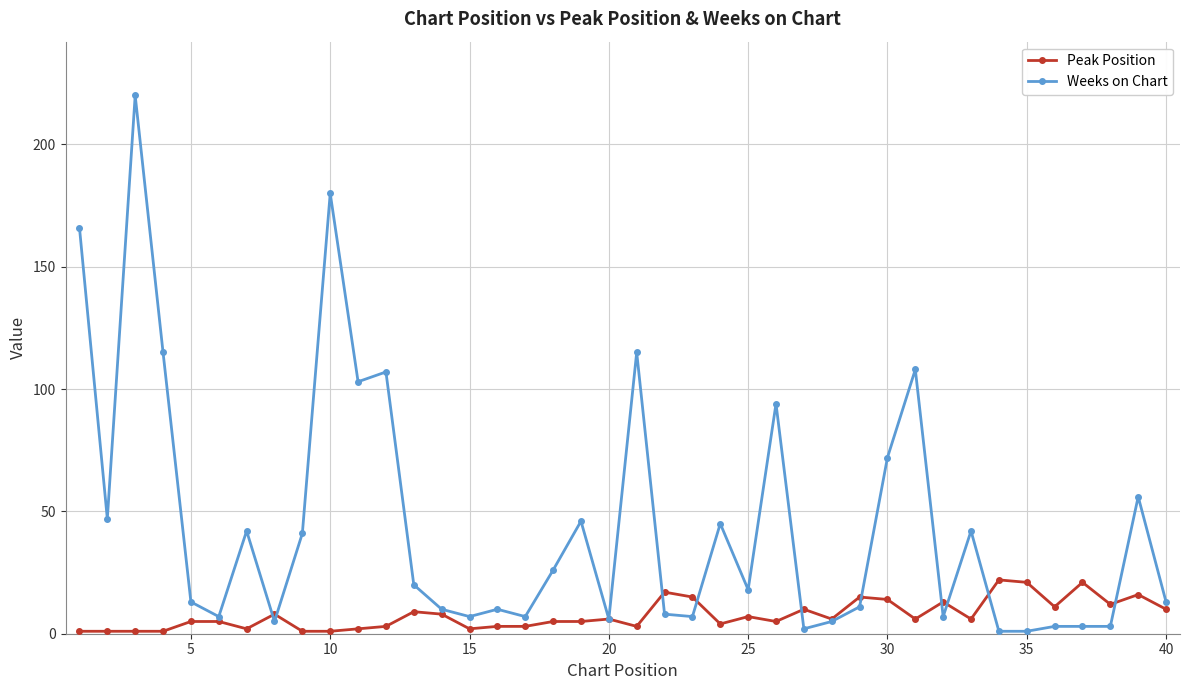

What is the minimum value for Weeks on Chart?

1